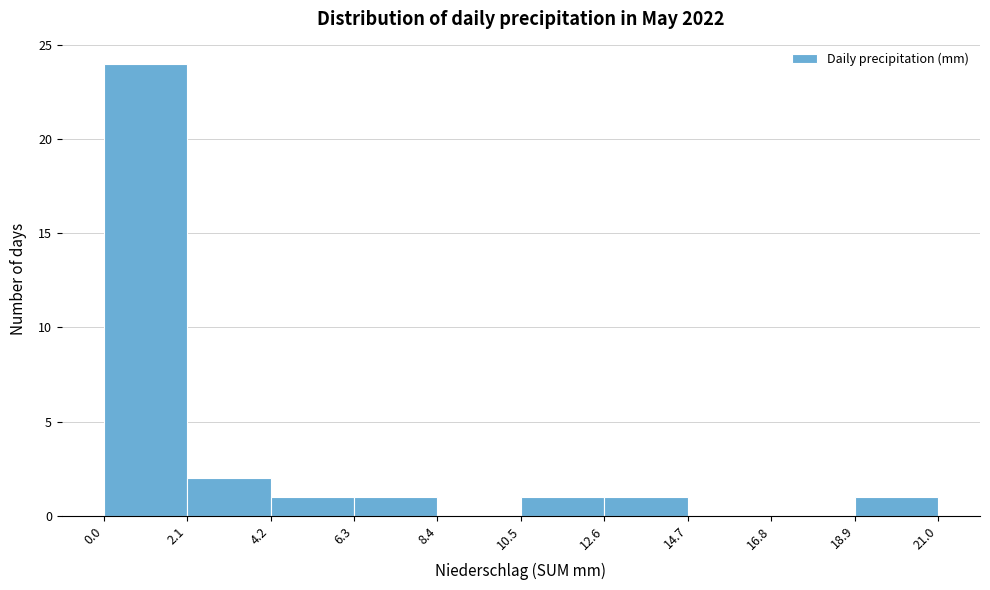

Reading left to right, list every bar in this chart as the range it spans on the x-axis followed by its height. The values are not printed on the chart, so give them approximately, as read against the axis.

0.0 to 2.1: 24
2.1 to 4.2: 2
4.2 to 6.3: 1
6.3 to 8.4: 1
8.4 to 10.5: 0
10.5 to 12.6: 1
12.6 to 14.7: 1
14.7 to 16.8: 0
16.8 to 18.9: 0
18.9 to 21.0: 1